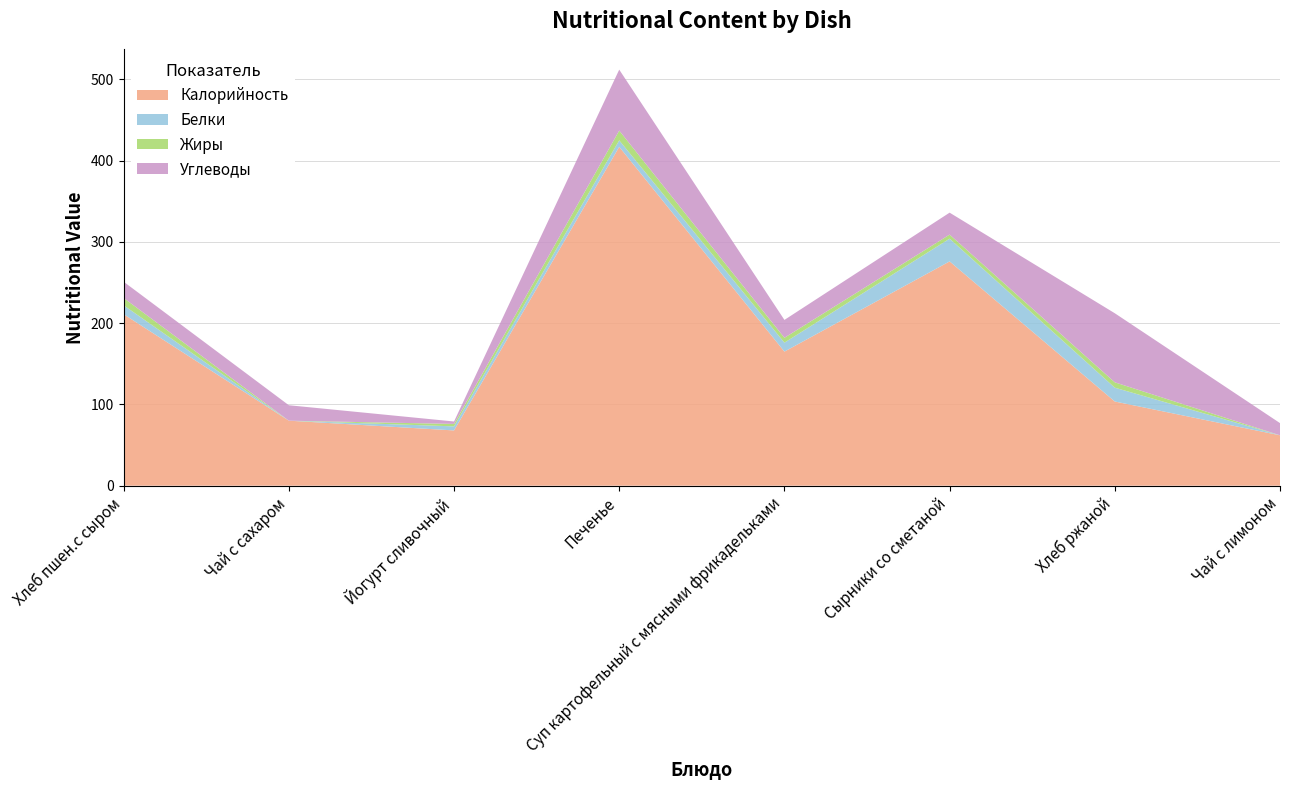

Reading right to left, list all the values displayed in this chart.

Калорийность: 62.0	103.6	276.0	165.0	417.0	68.0	80.0	211.0
Белки: 0.0	17.0	28.0	11.0	8.0	5.0	0.0	11.0
Жиры: 0.0	6.6	5.0	6.0	12.0	3.0	0.0	9.0
Углеводы: 15.0	85.0	27.0	22.0	75.0	3.0	19.0	20.0